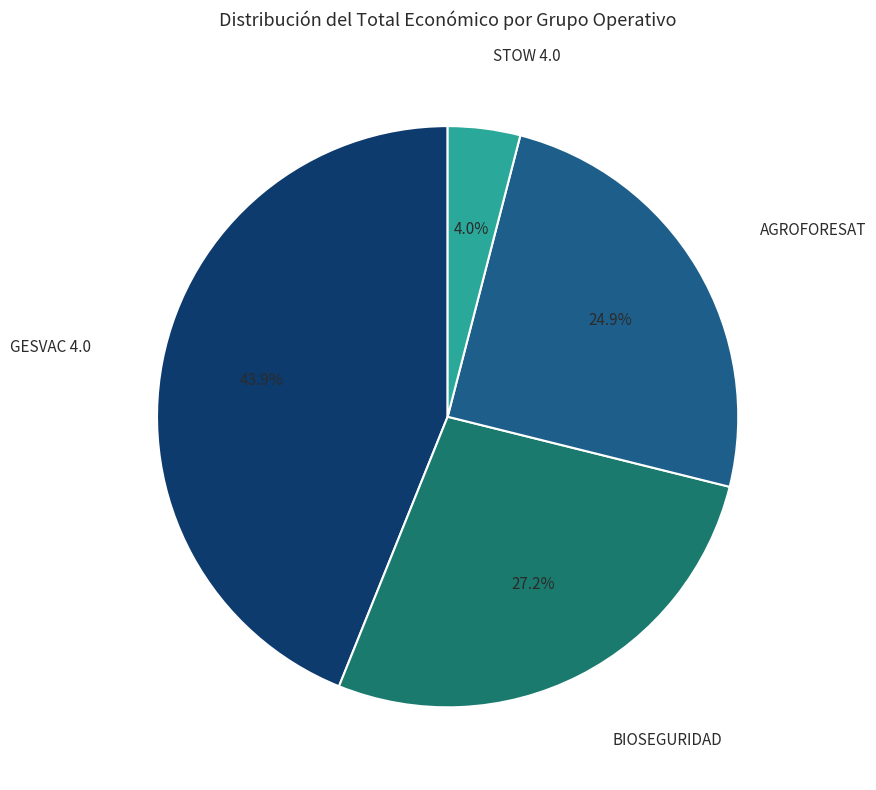

Which slice is the largest?

GESVAC 4.0